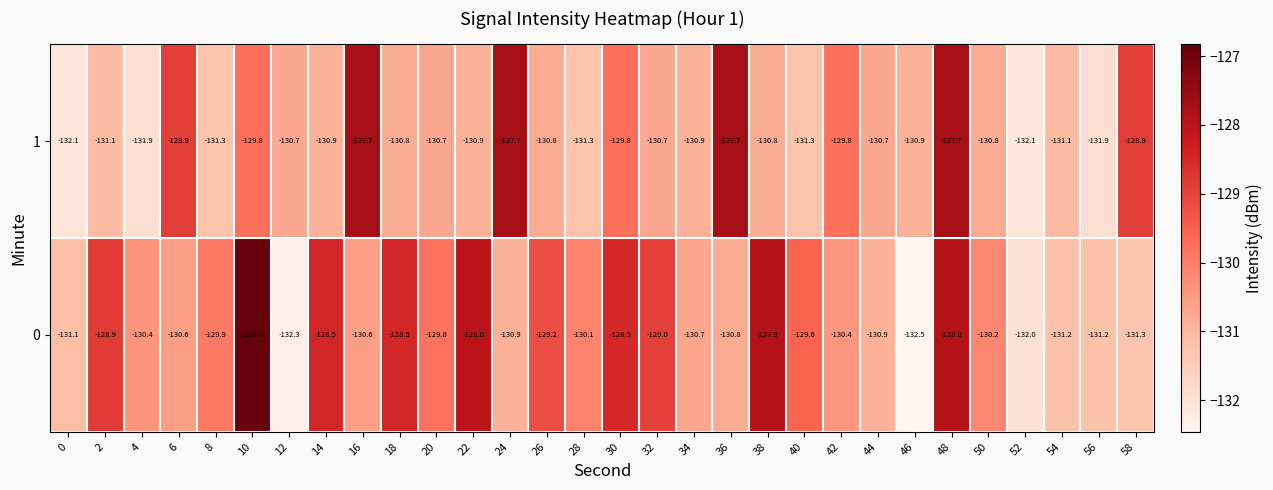

What is the total value across all series at 54?

-262.3